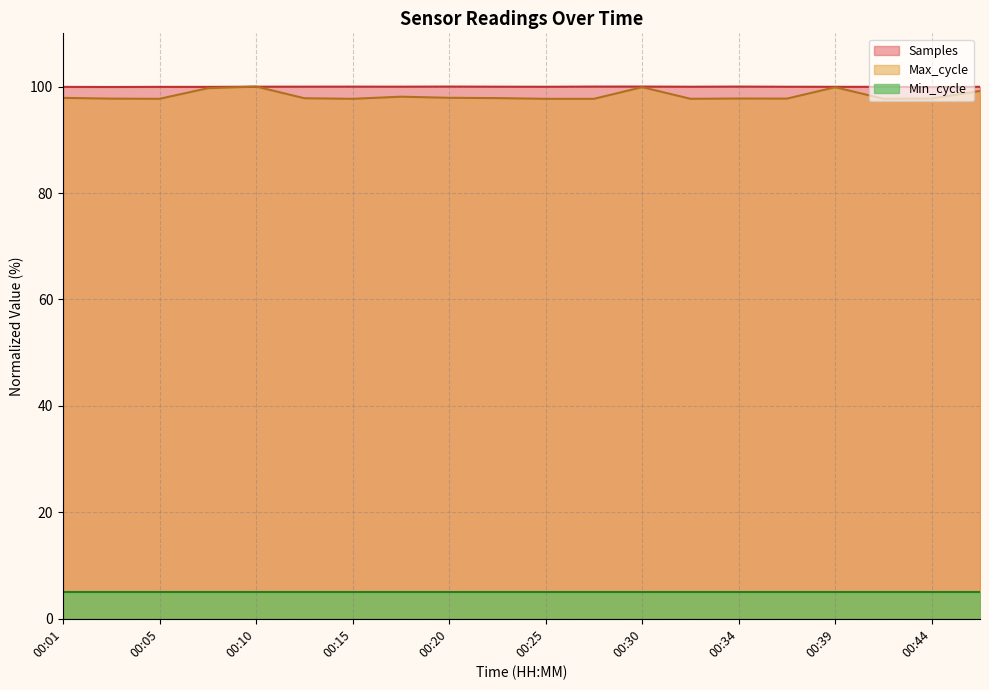

What is the minimum value shown in the chart?

5.0